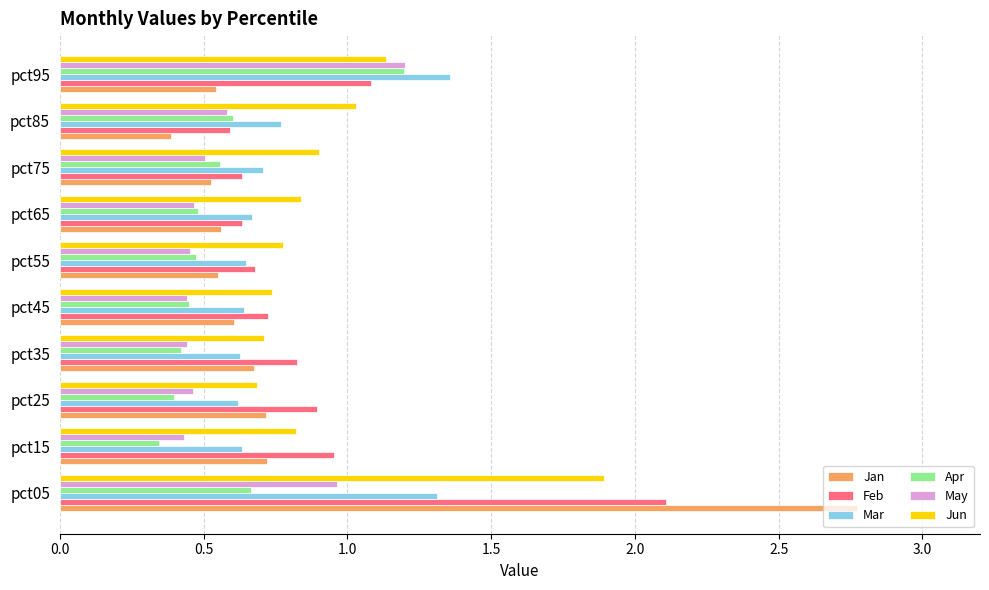

The Apr series shows 0.7 at pct25. True or false?

False